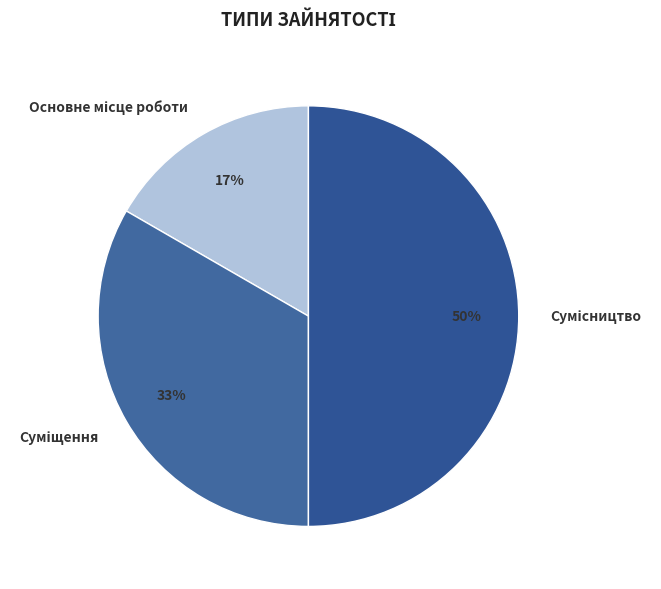

To the nearest percent, what portion does Суміщення represent?

33%